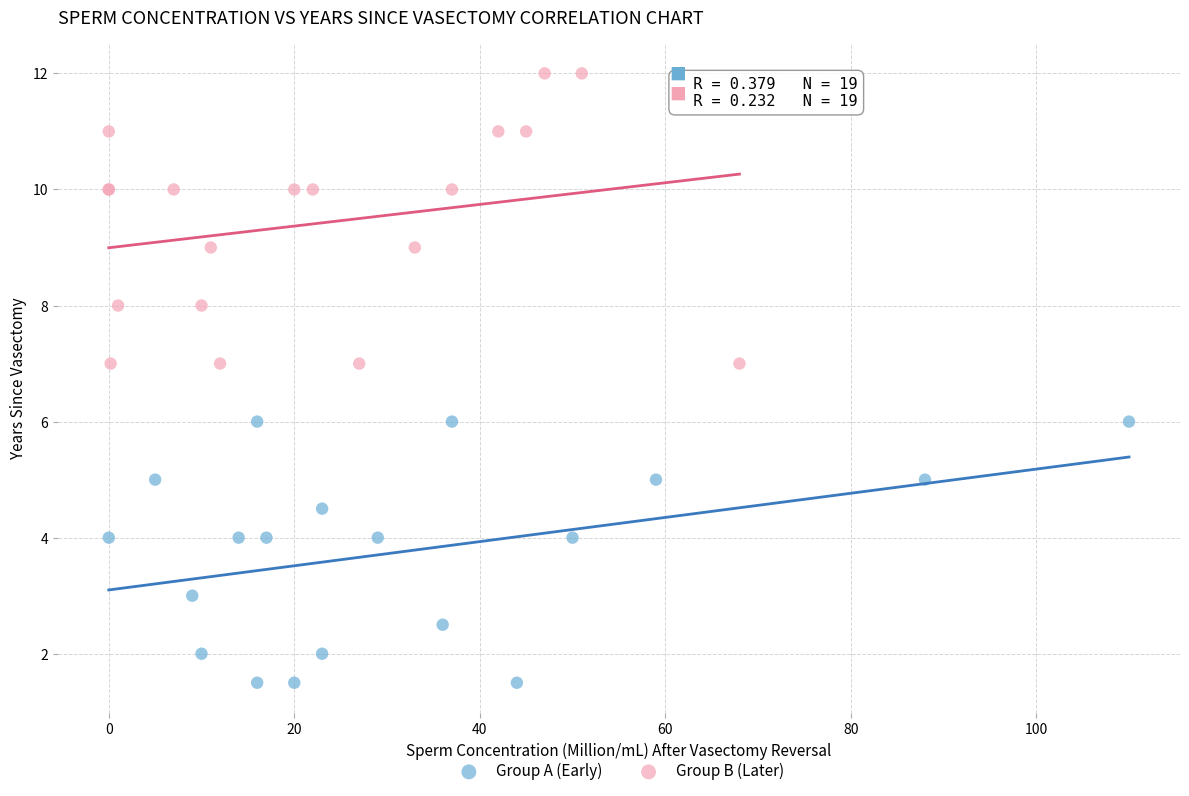

Which series has the widest spread of Y values?

Group B (Later)